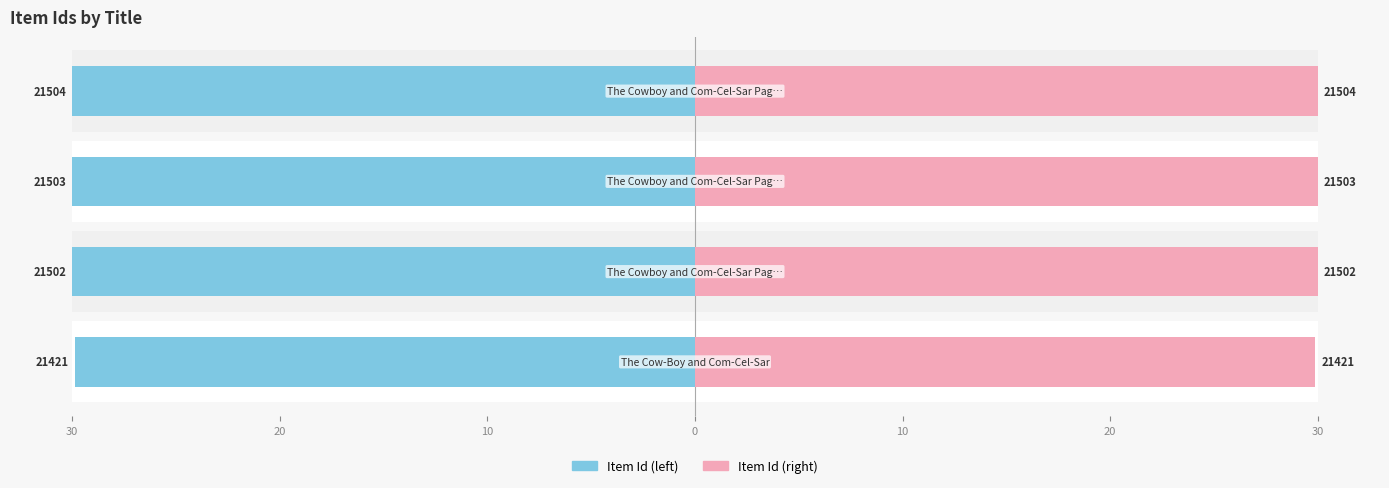

What are all the series names shown in the legend?

Item Id (left), Item Id (right)